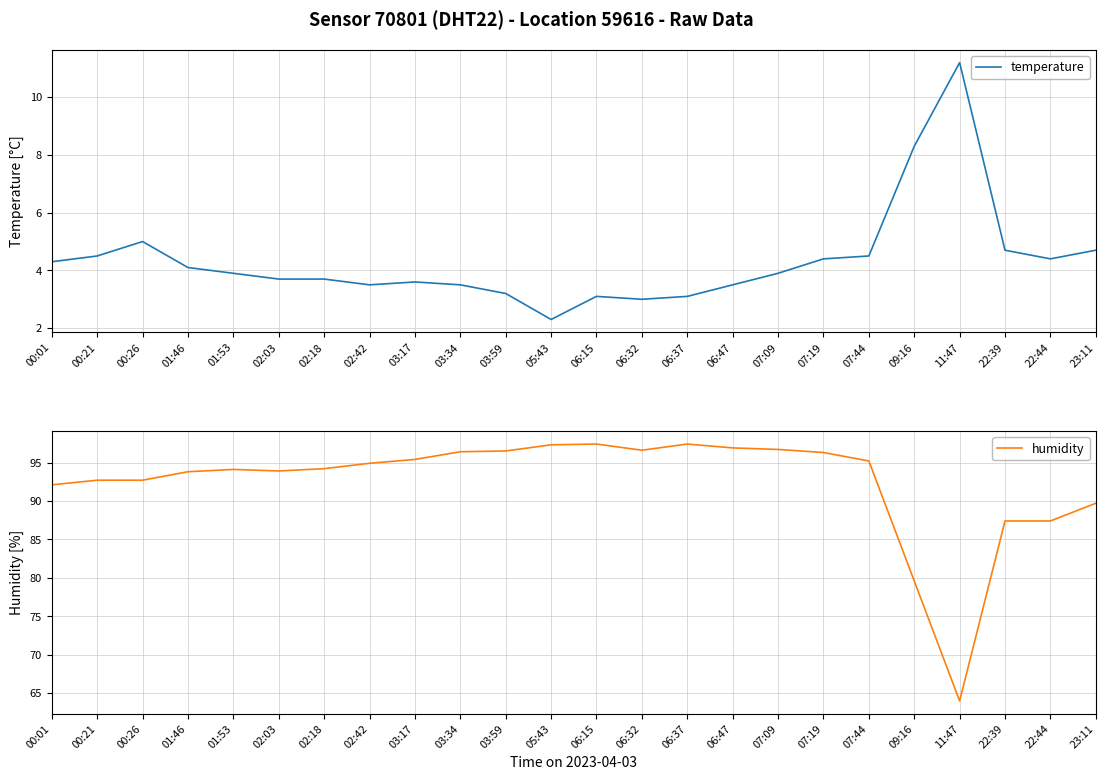

Reading right to left, list all the values displayed in this chart.

temperature: 4.7	4.4	4.7	11.2	8.3	4.5	4.4	3.9	3.5	3.1	3.0	3.1	2.3	3.2	3.5	3.6	3.5	3.7	3.7	3.9	4.1	5.0	4.5	4.3
humidity: 89.7	87.4	87.4	64.0	79.6	95.2	96.3	96.7	96.9	97.4	96.6	97.4	97.3	96.5	96.4	95.4	94.9	94.2	93.9	94.1	93.8	92.7	92.7	92.1